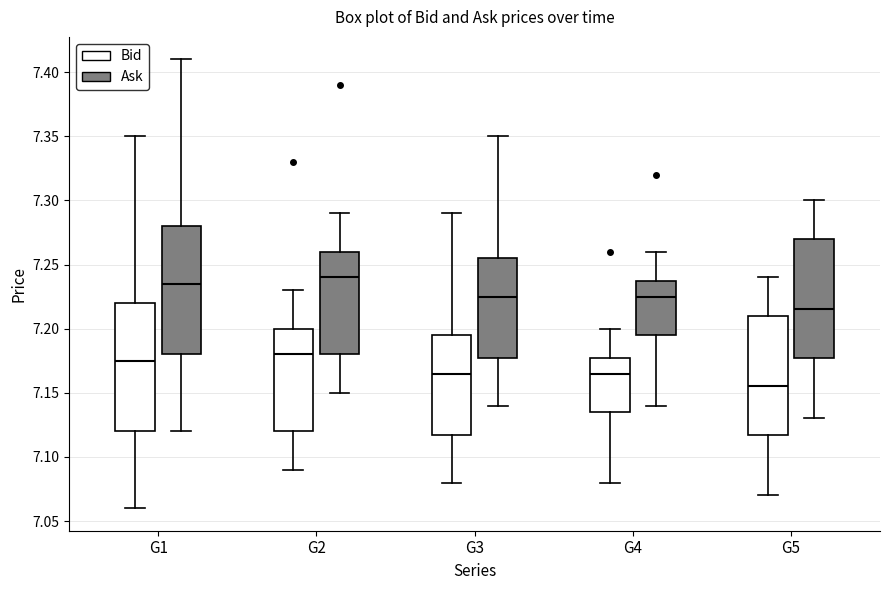

Where does the lower whisker of the box for G3 (Bid) end on the y-axis? The values are not printed on the chart, so give them approximately, as read against the axis.

7.080